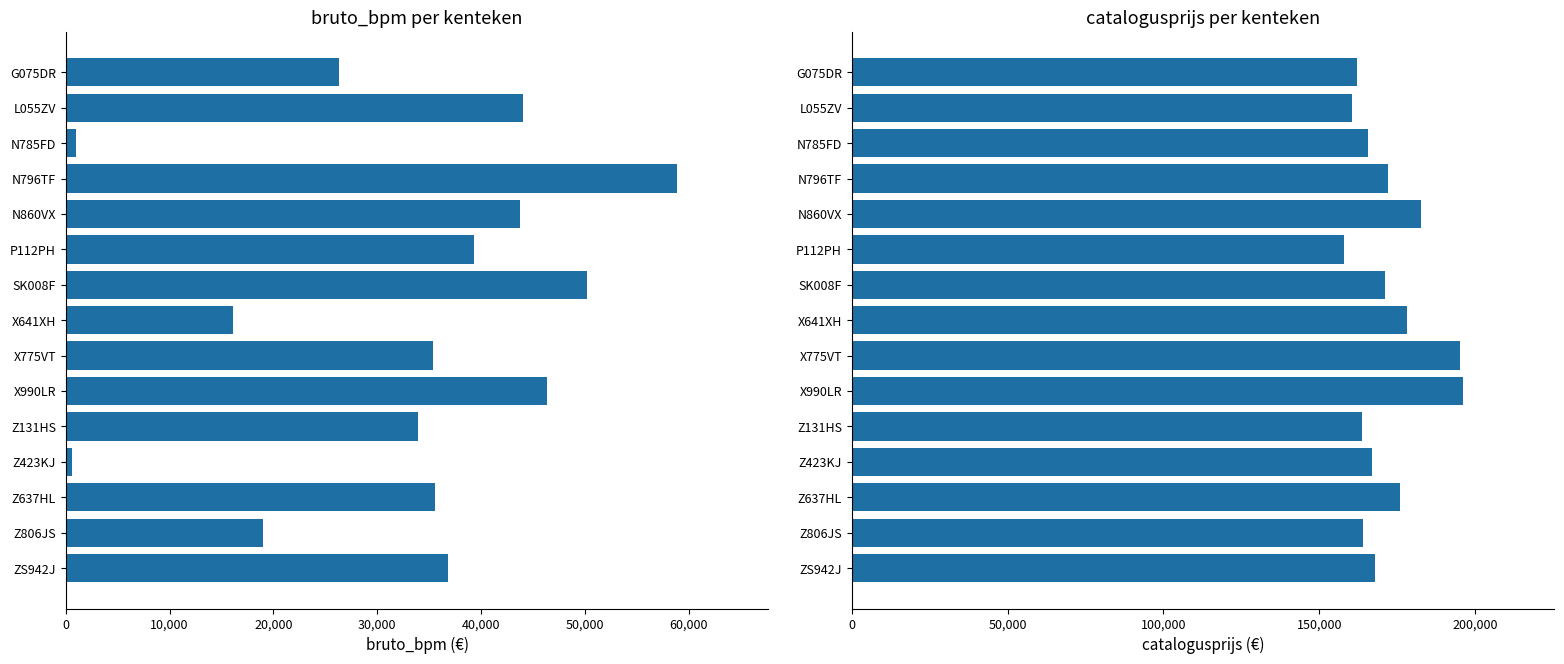

True or false: bruto_bpm has a value of 36841 at ZS942J.

True